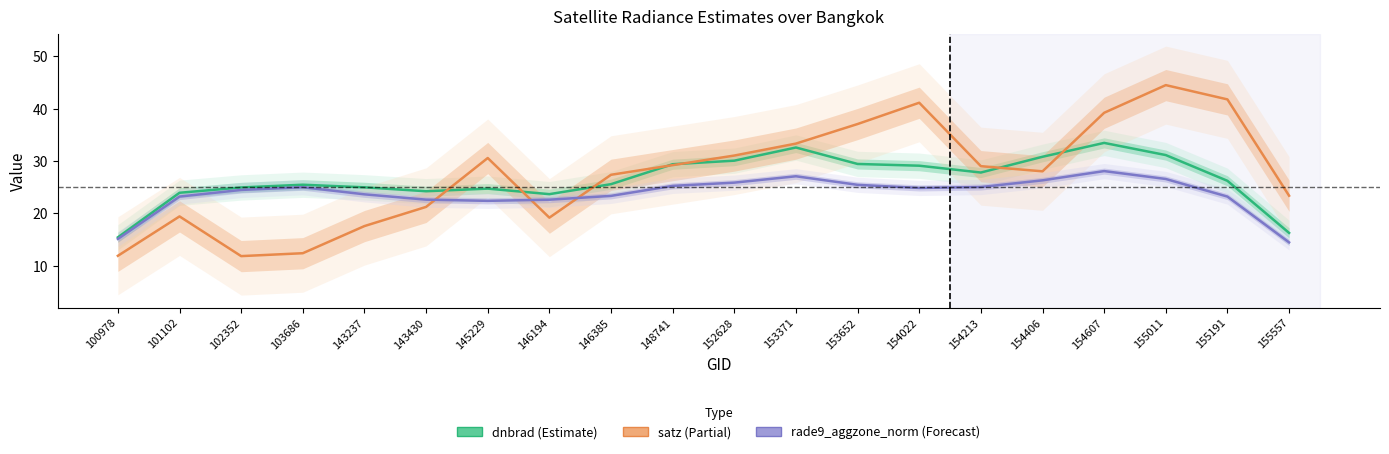

Is it true that dnbrad equals 25.0 at 102352?

True